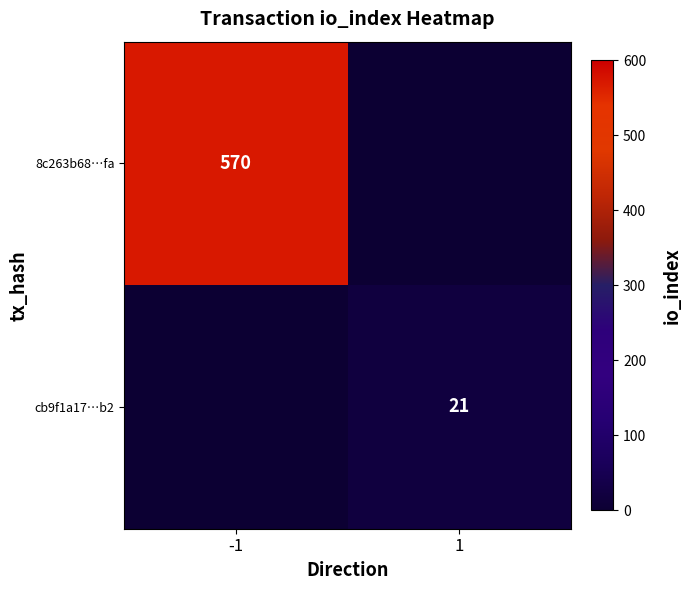

The value of cb9f1a17…b2 at 1 is 13. True or false?

False